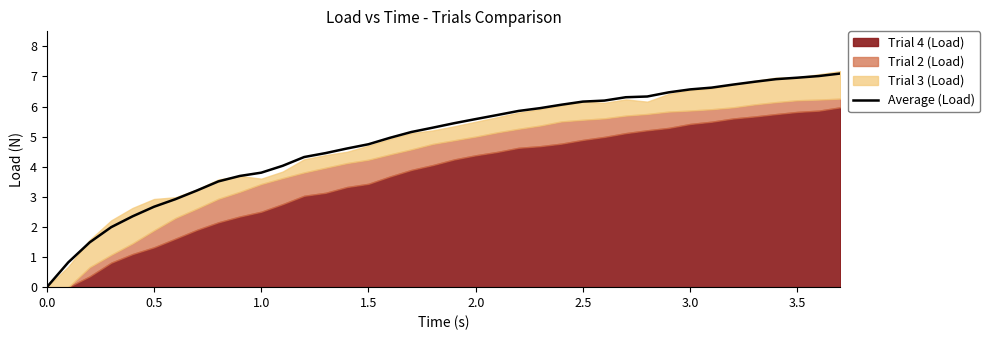

True or false: Average (Load) has a value of 0.0 at 0.0.

True